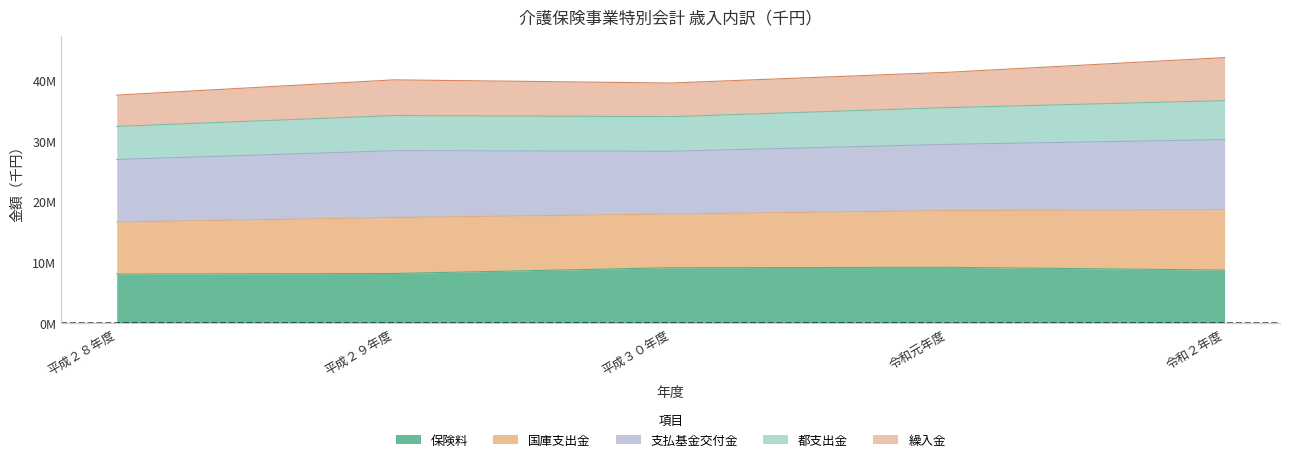

True or false: 国庫支出金 and 都支出金 intersect in this chart.

False